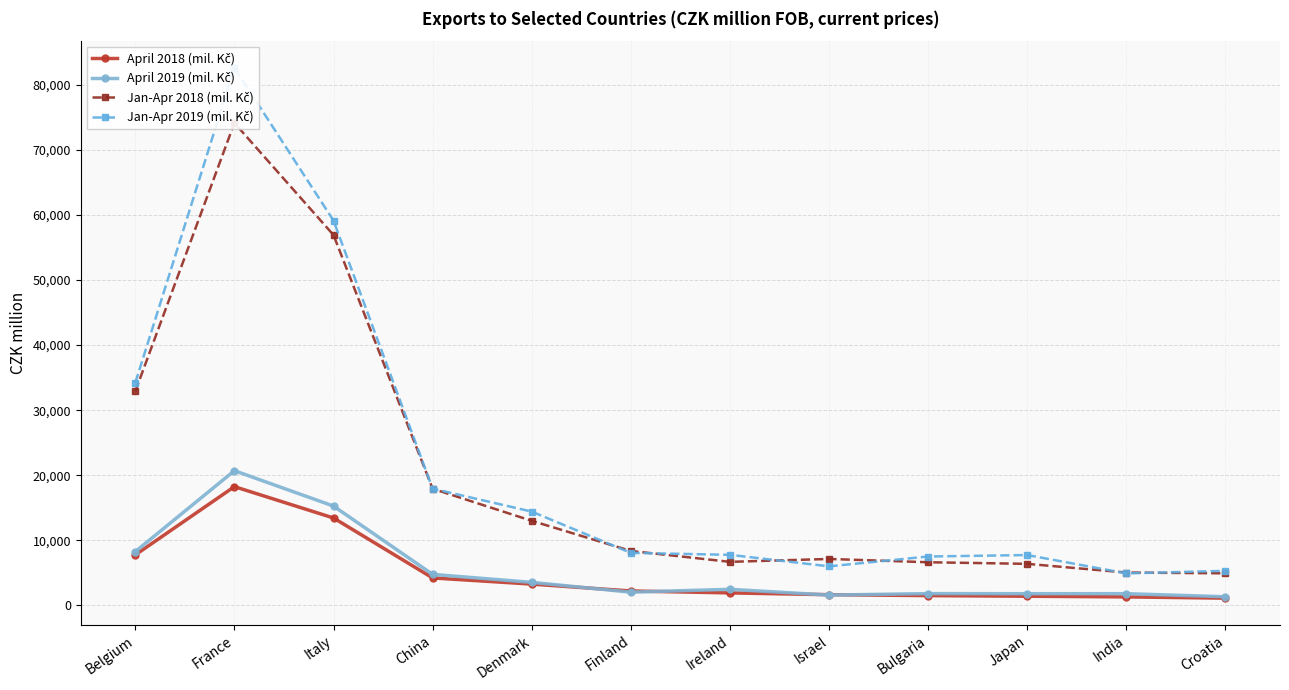

What is the sum of the Jan-Apr 2019 (mil. Kč) values at Bulgaria and Denmark?

21933